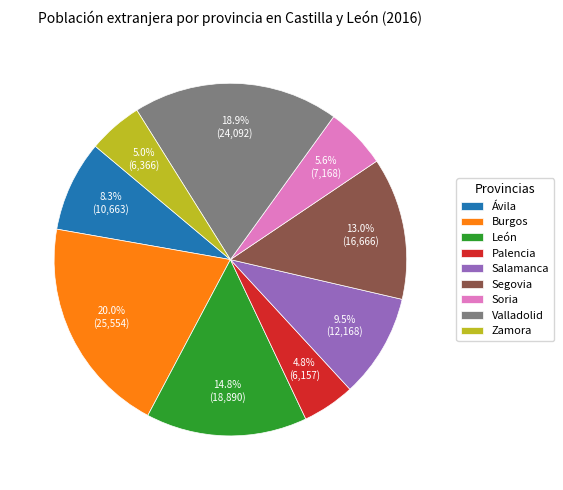

To the nearest percent, what is the average slice percentage?

11%